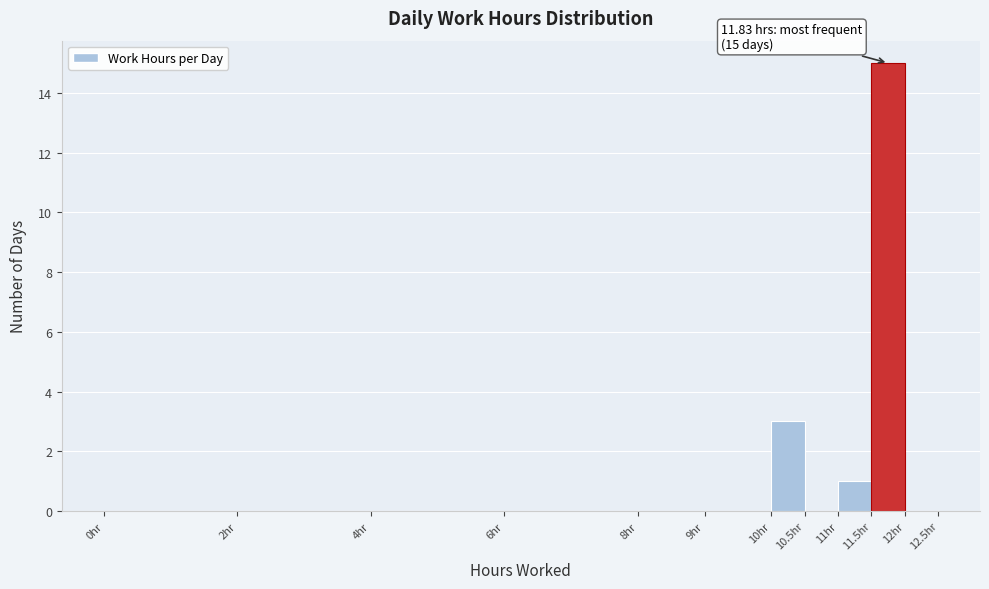

Over which range of the x-axis is the bar tallest?

11.5 to 12.0